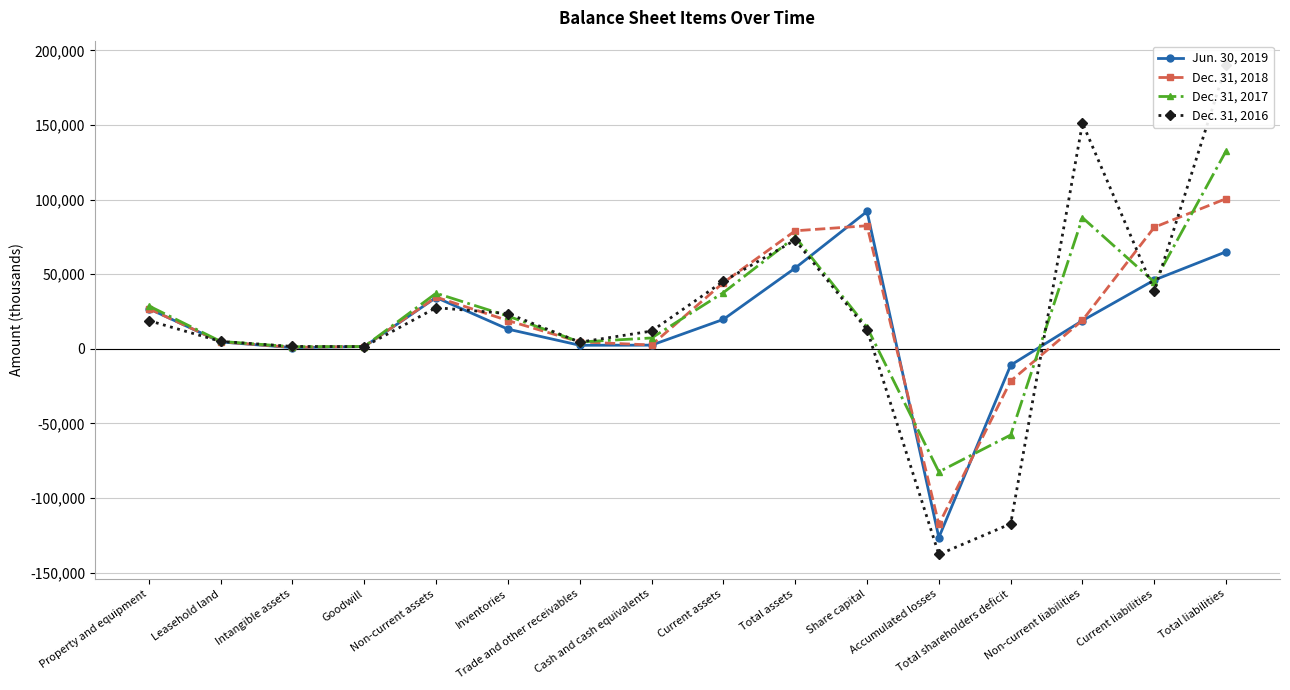

Which category has the lowest value across all series?

Accumulated losses